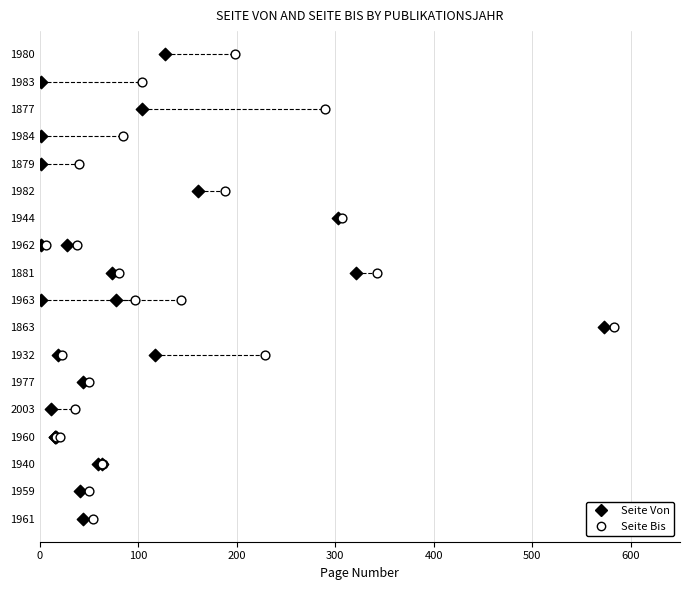

What are all the series names shown in the legend?

Seite Von, Seite Bis